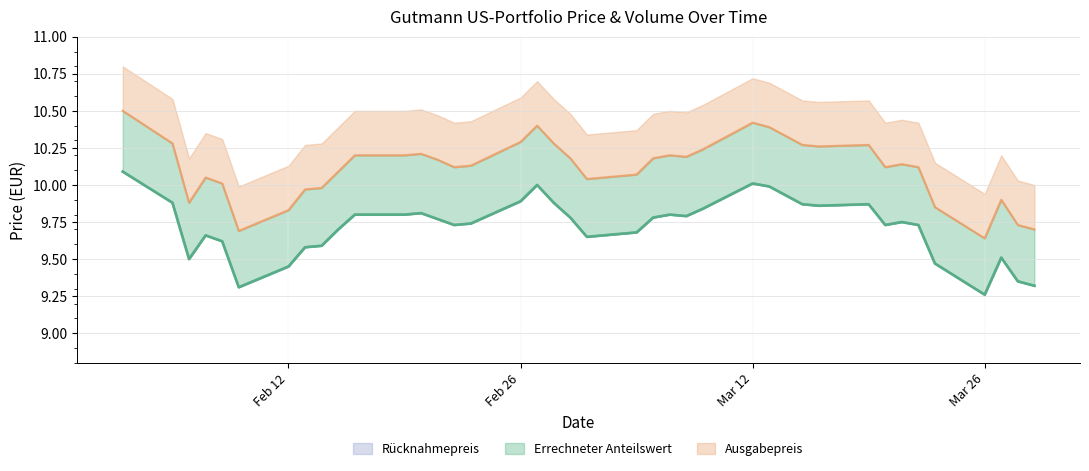

How many lines are shown in the chart?

3